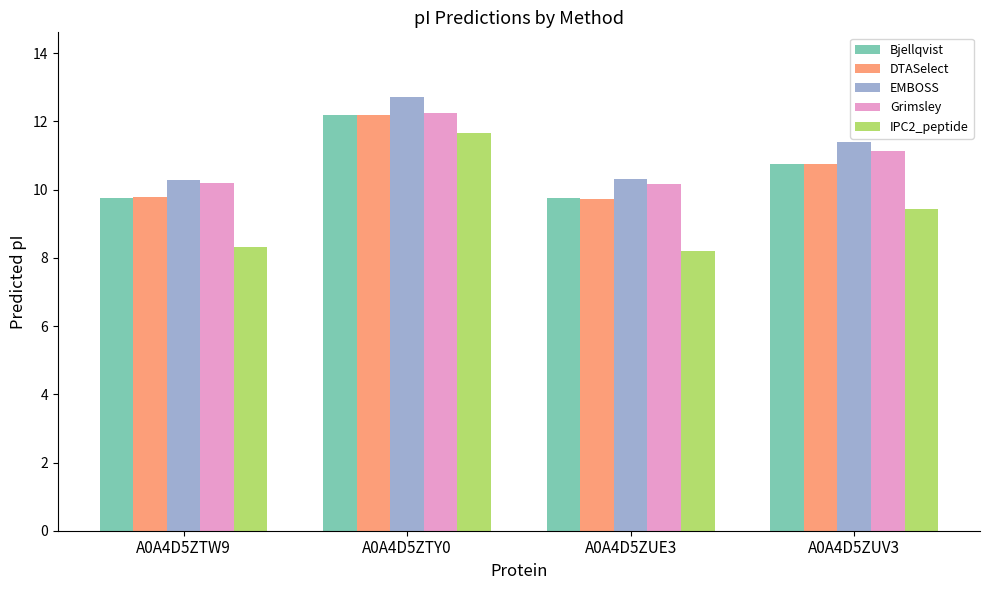

At how many categories does at least one series exceed 11?

2